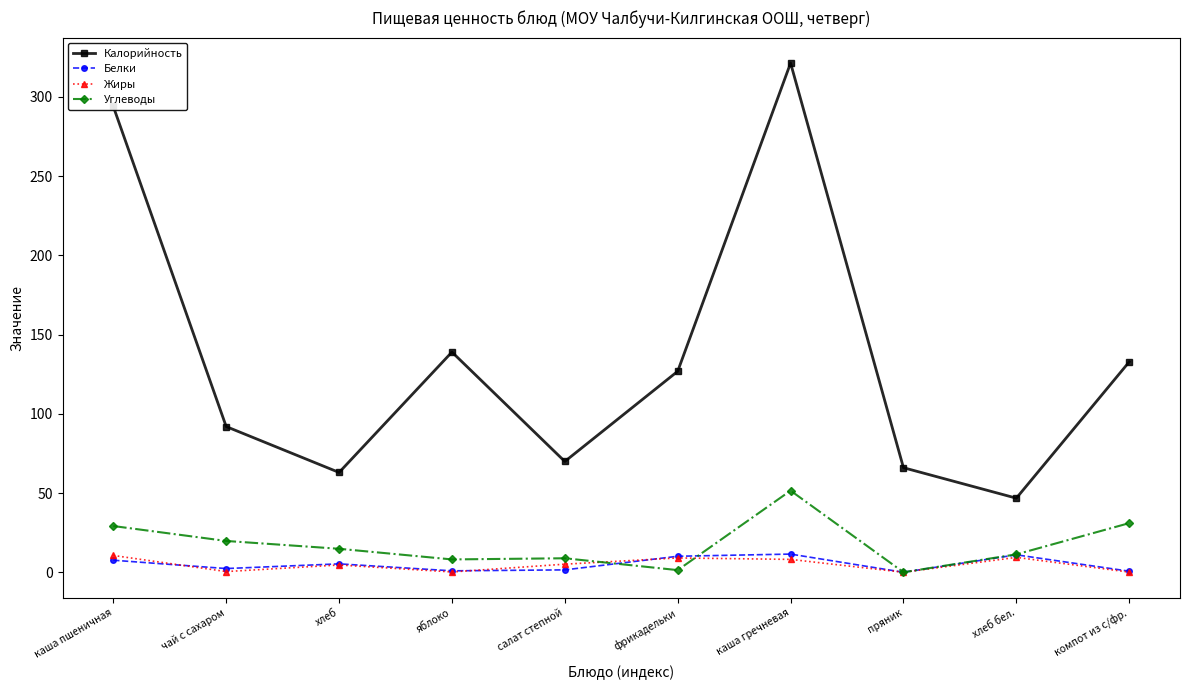

How many lines are shown in the chart?

4